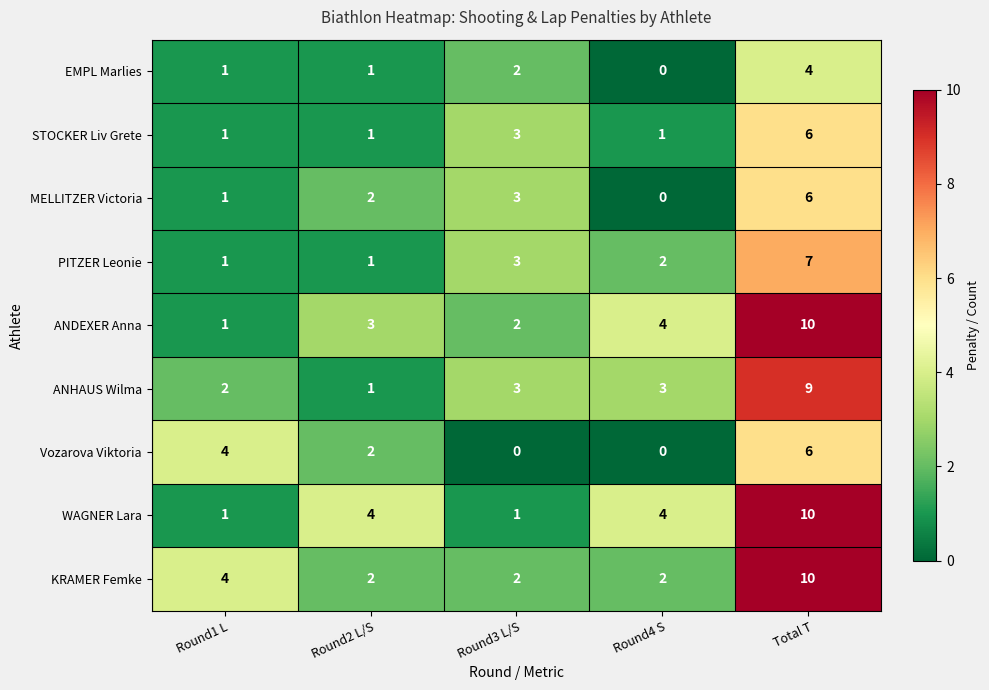

Which category has the highest value across all series?

Total T